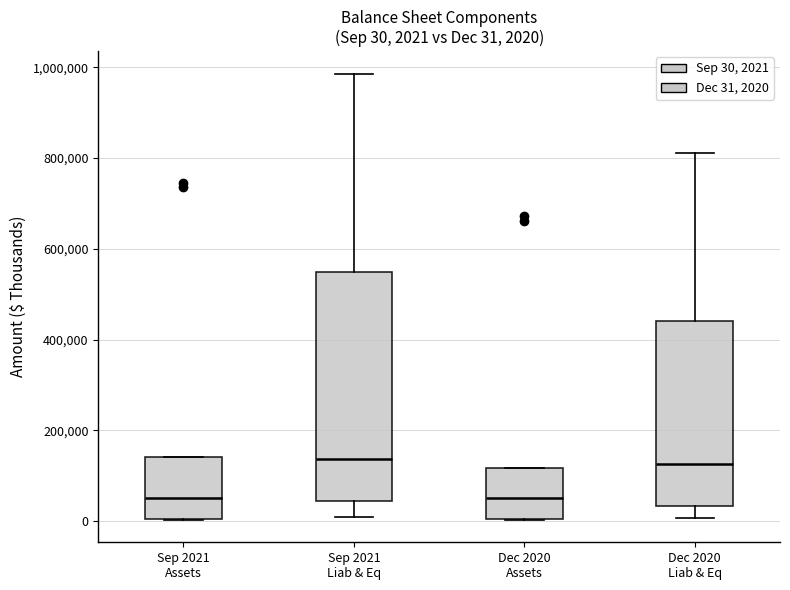

Which box is the tallest, from its lower edge to its upper edge?

Sep 2021 Liab & Eq